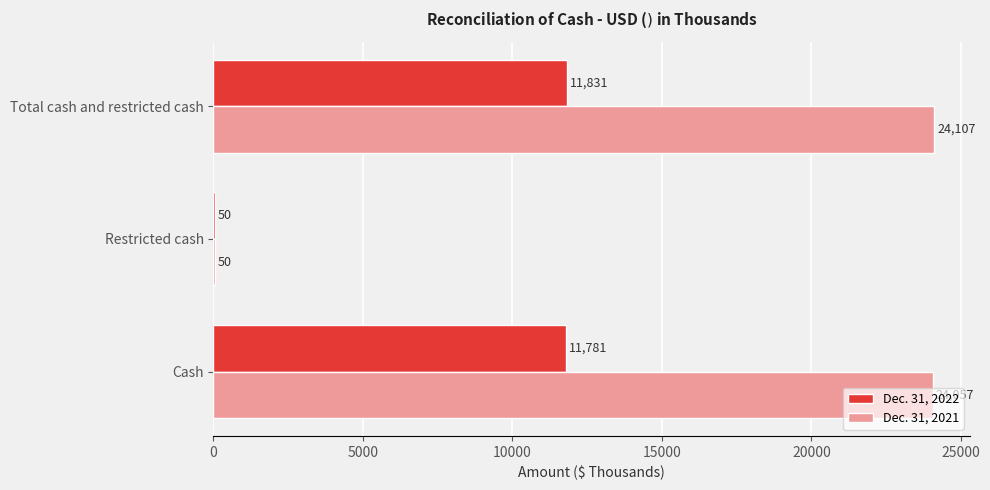

Which series has the largest total across all categories?

Dec. 31, 2021